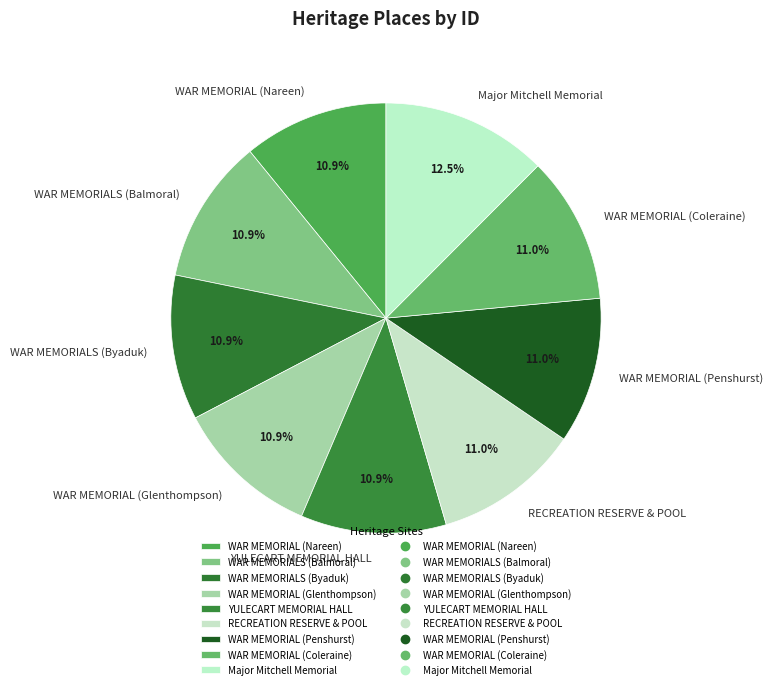

Which slice is the largest?

Major Mitchell Memorial